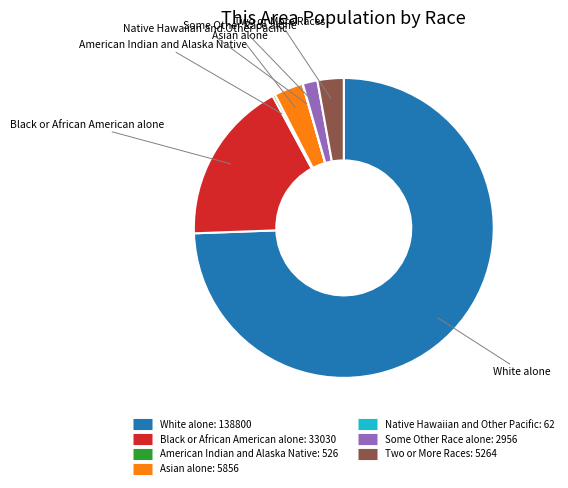

Which slice is the largest?

White alone